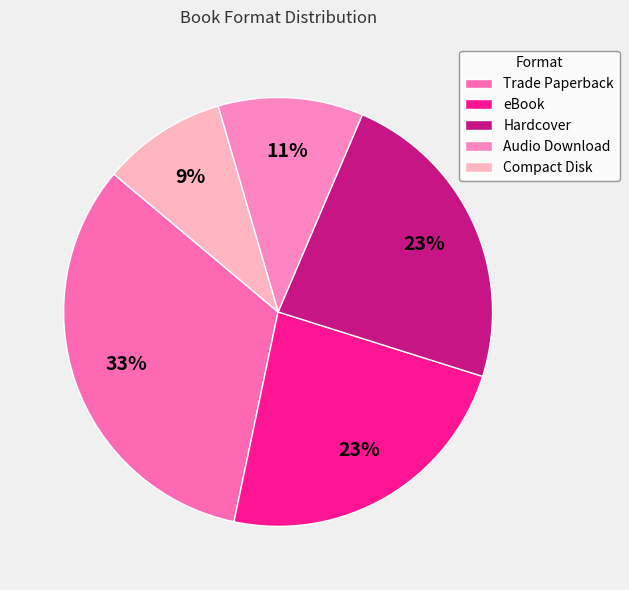

Does any single category account for the majority?

No